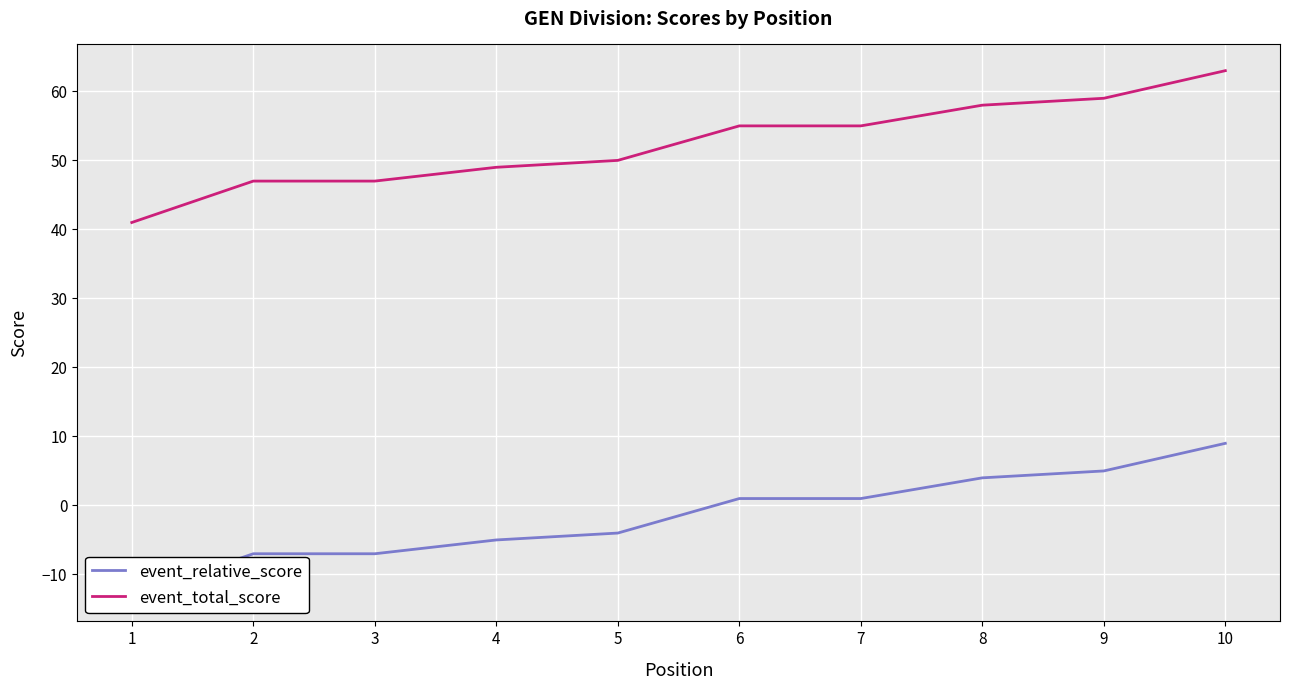

What is the highest value of the event_total_score series?

63